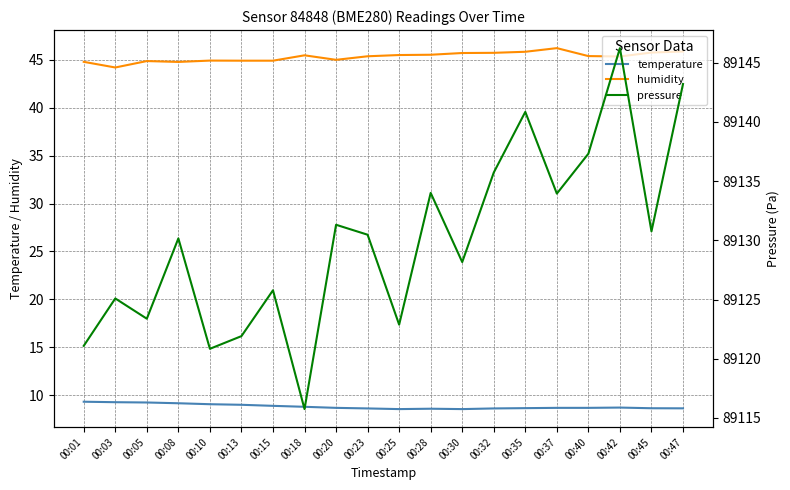

What is the value of the pressure point at the 4th from the left?

89130.2